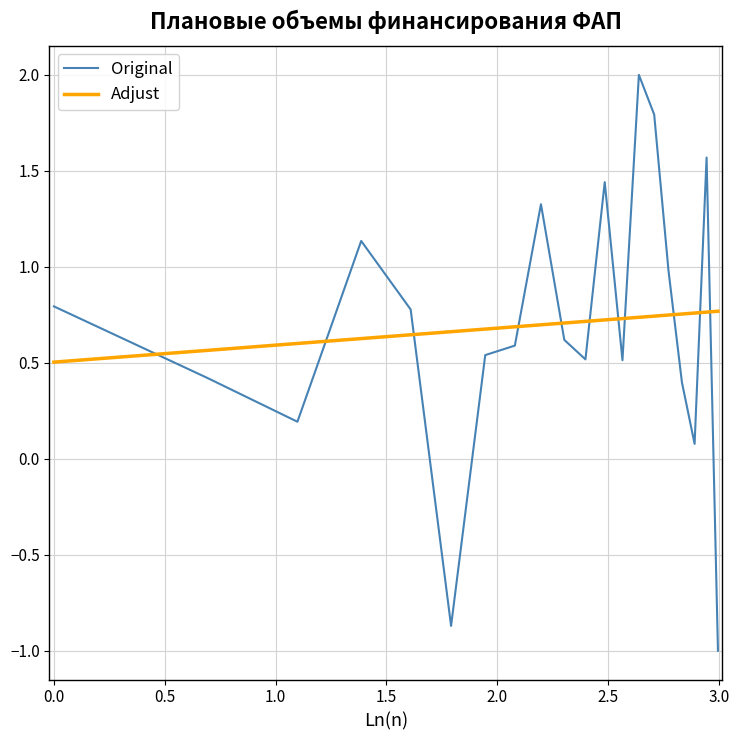

Does the chart have visible grid lines?

Yes